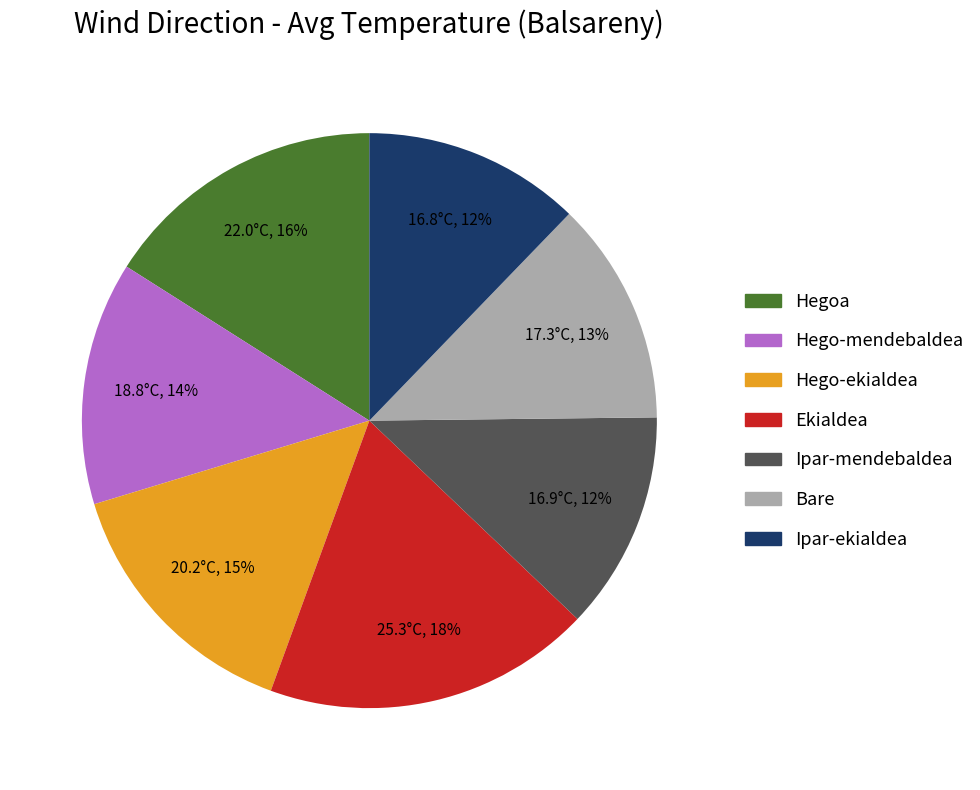

Is Ipar-ekialdea the majority of the pie?

No